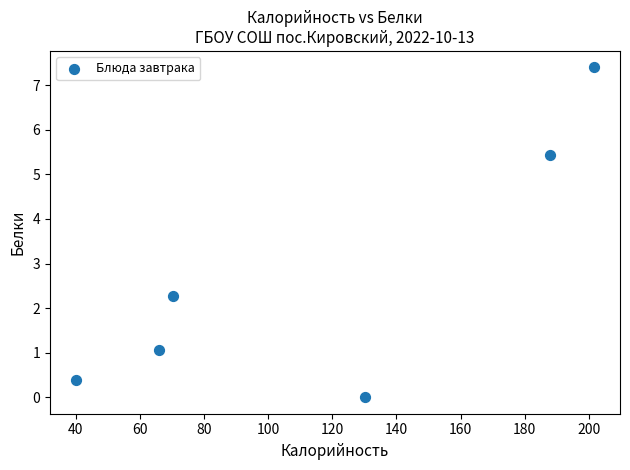

What Y value in the scatter plot is closest to 3?

2.3